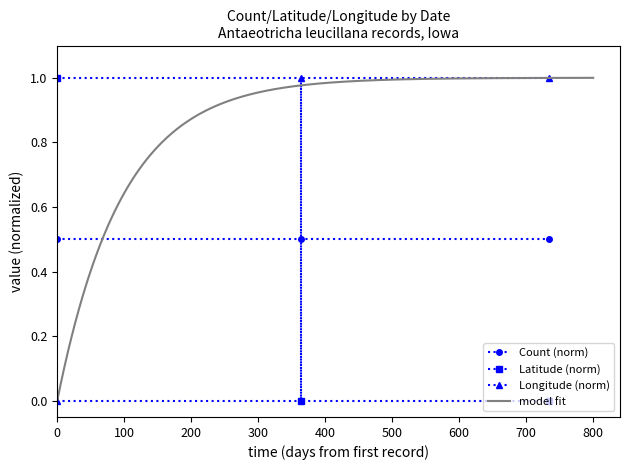

What is the maximum value for Longitude (norm)?

1.0